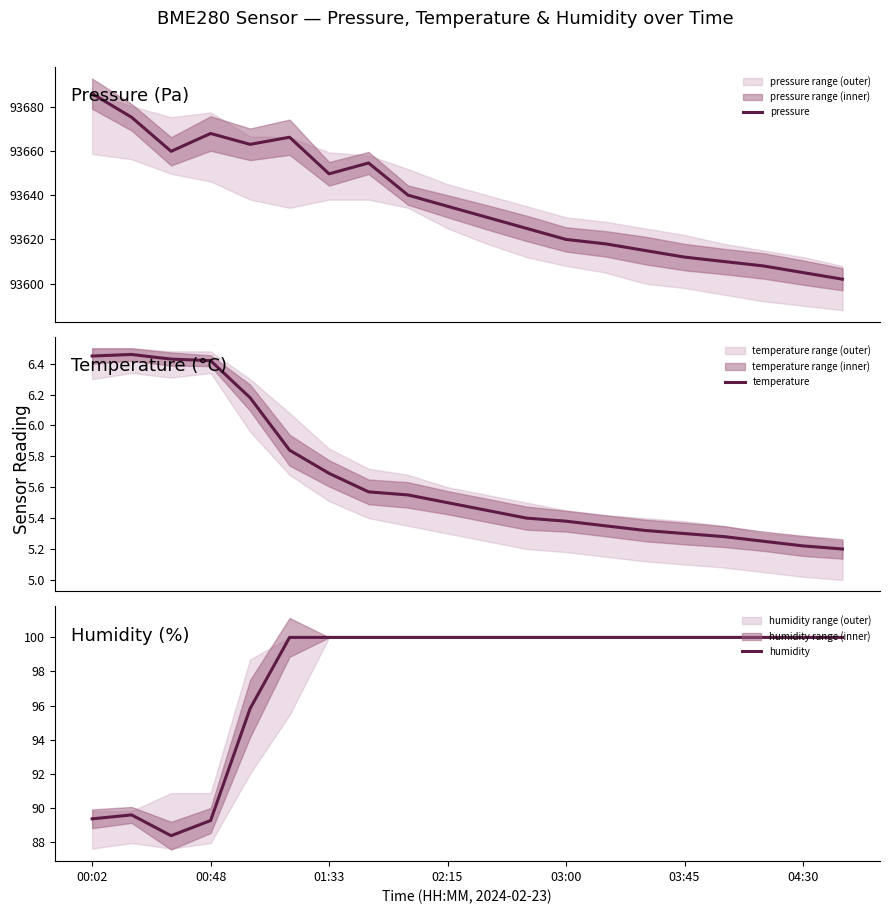

In humidity, how many points are higher than both neighbors (excluding endpoints)?

1